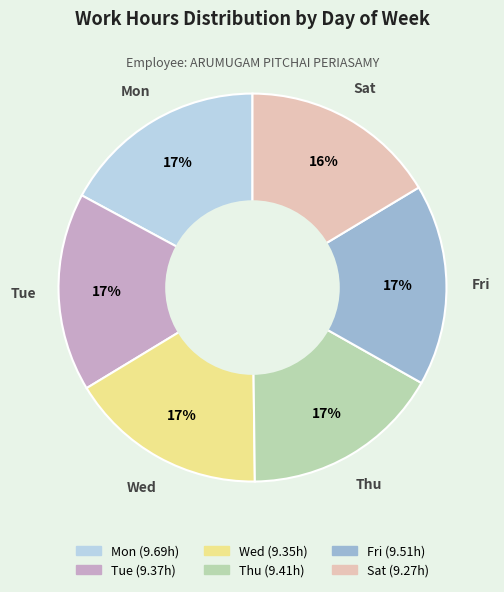

To the nearest percent, what percentage of the pie is Thu?

17%